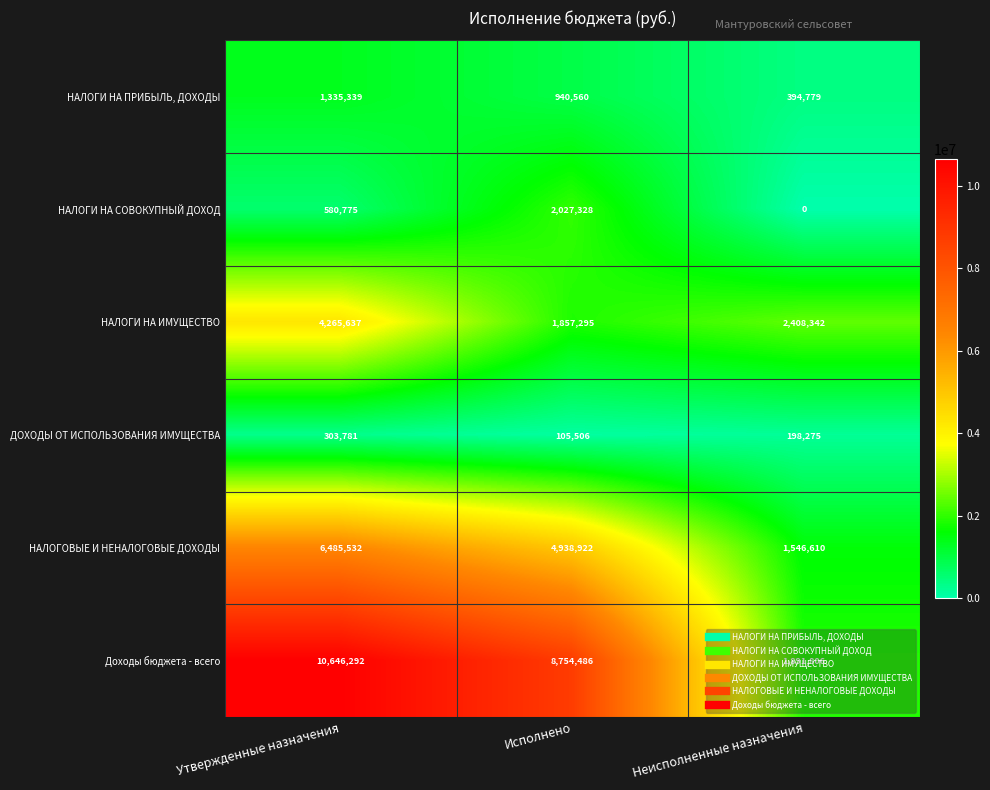

Is the value of НАЛОГИ НА СОВОКУПНЫЙ ДОХОД at Исполнено greater than the value of ДОХОДЫ ОТ ИСПОЛЬЗОВАНИЯ ИМУЩЕСТВА at Утвержденные назначения?

Yes